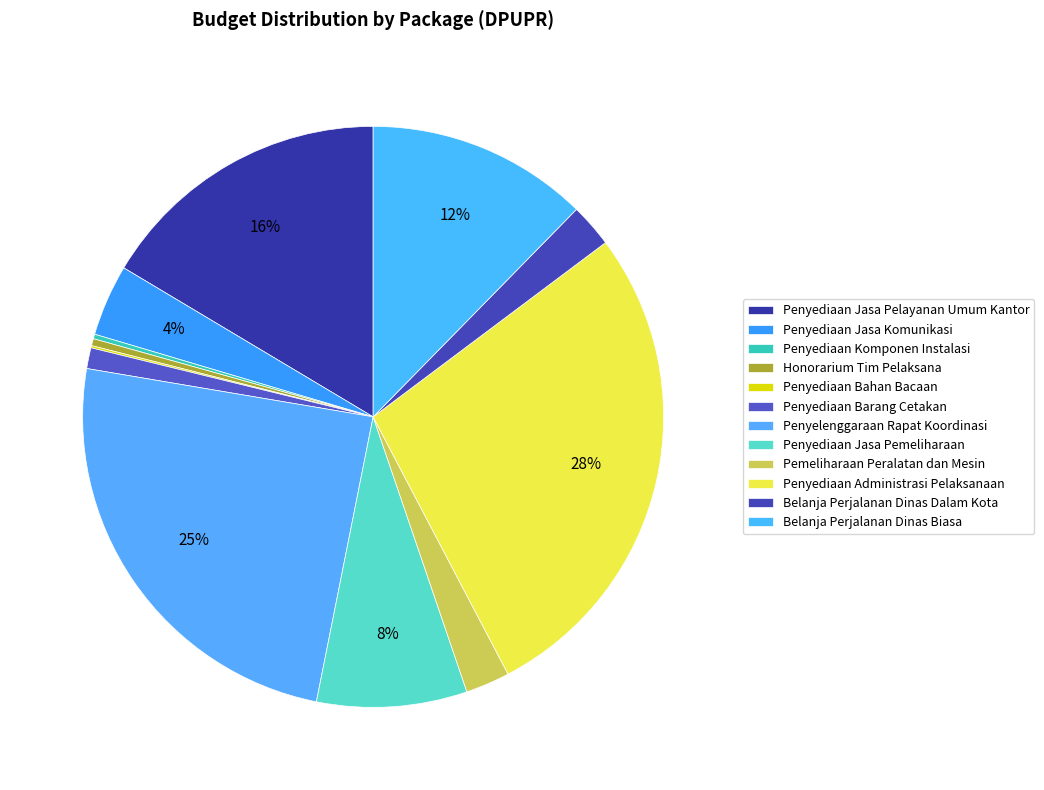

To the nearest percent, what percentage of the pie is Penyediaan Jasa Pelayanan Umum Kantor?

16%